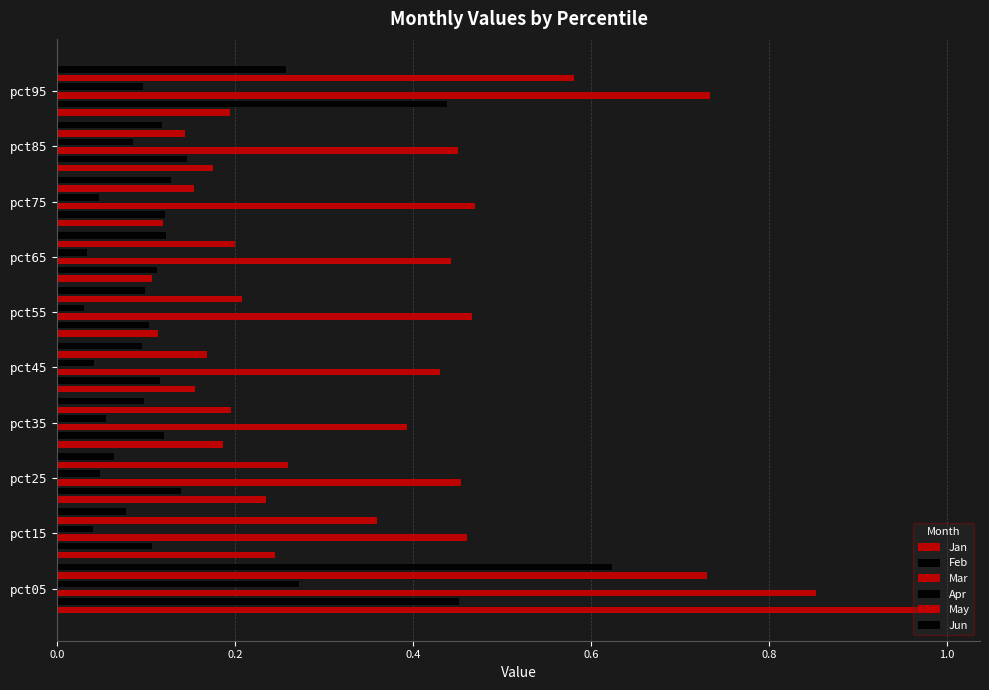

What are all the series names shown in the legend?

Jan, Feb, Mar, Apr, May, Jun